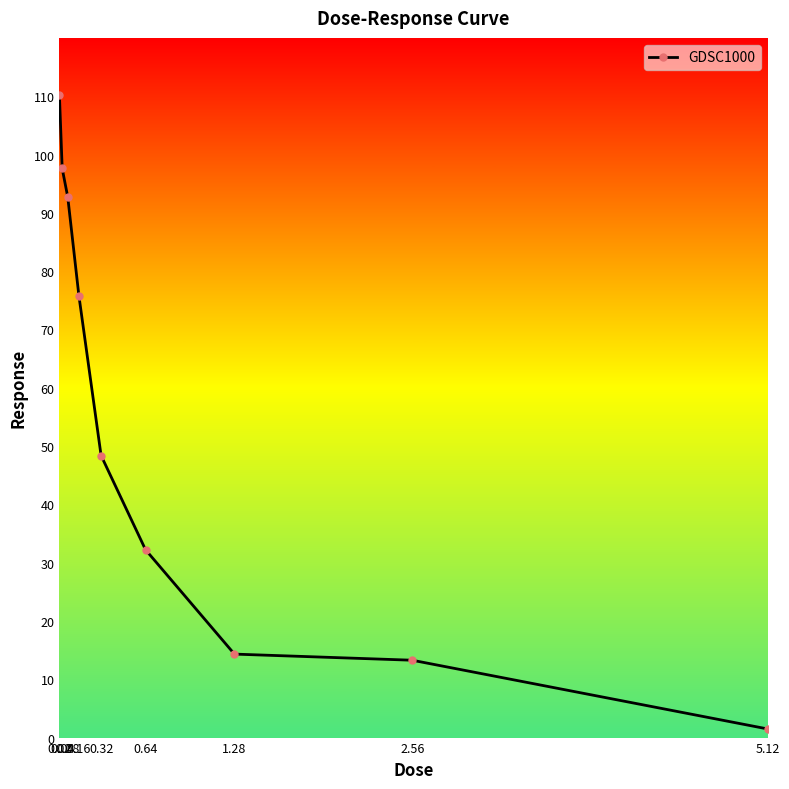

Where does the data first go above 48?

0.02